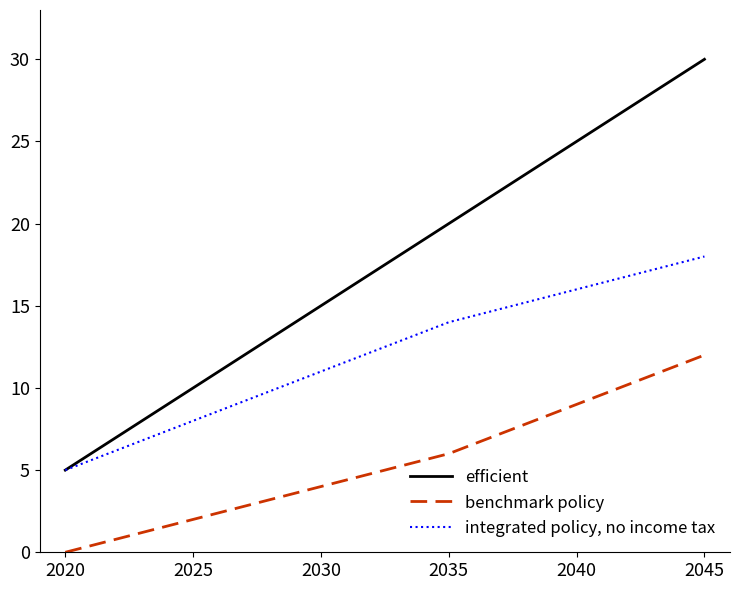

Rank the series by their average value, from lowest to highest.

benchmark policy, integrated policy, no income tax, efficient